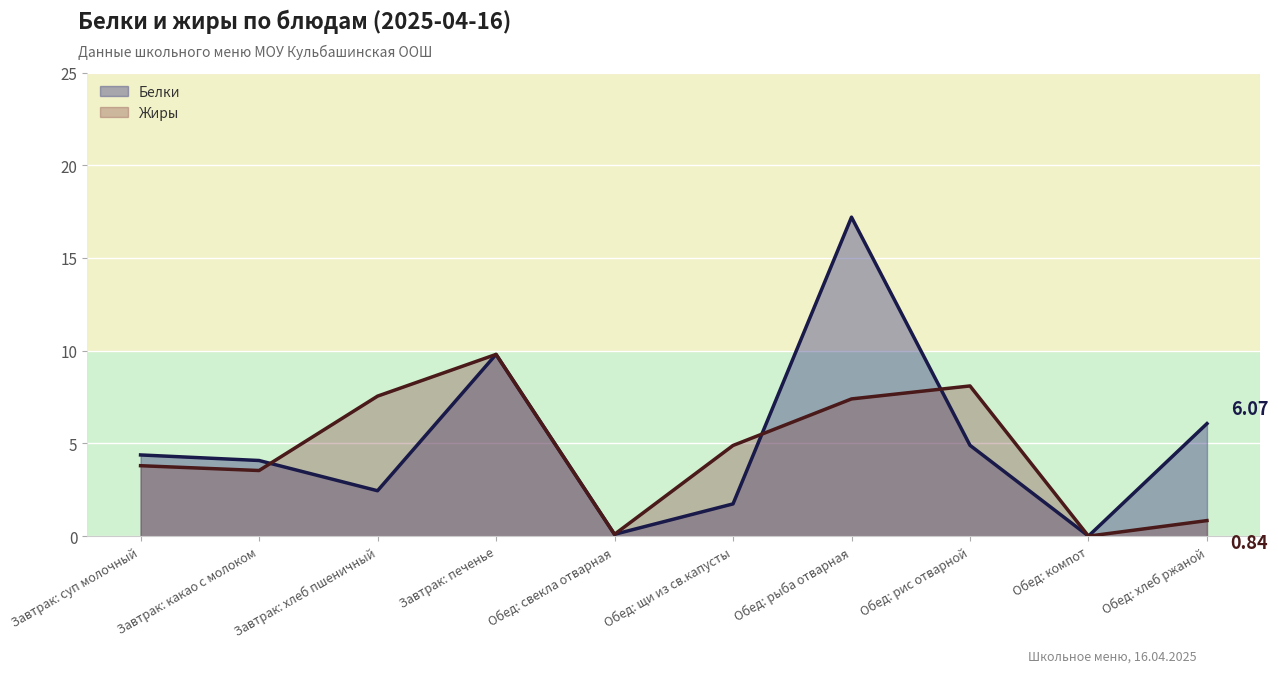

Reading left to right, what are all the values shown in this chart?

Белки: Завтрак: суп молочный=4.4	Завтрак: какао с молоком=4.1	Завтрак: хлеб пшеничный=2.5	Завтрак: печенье=9.8	Обед: свекла отварная=0.1	Обед: щи из св.капусты=1.7	Обед: рыба отварная=17.2	Обед: рис отварной=4.9	Обед: компот=0.0	Обед: хлеб ржаной=6.1
Жиры: Завтрак: суп молочный=3.8	Завтрак: какао с молоком=3.5	Завтрак: хлеб пшеничный=7.5	Завтрак: печенье=9.8	Обед: свекла отварная=0.1	Обед: щи из св.капусты=4.9	Обед: рыба отварная=7.4	Обед: рис отварной=8.1	Обед: компот=0.0	Обед: хлеб ржаной=0.8